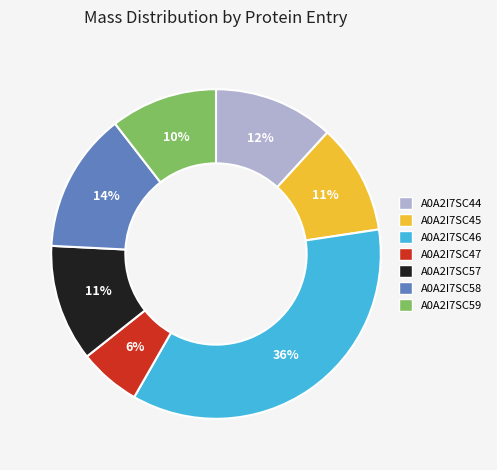

True or false: A0A2I7SC45 accounts for 16% of the total.

False